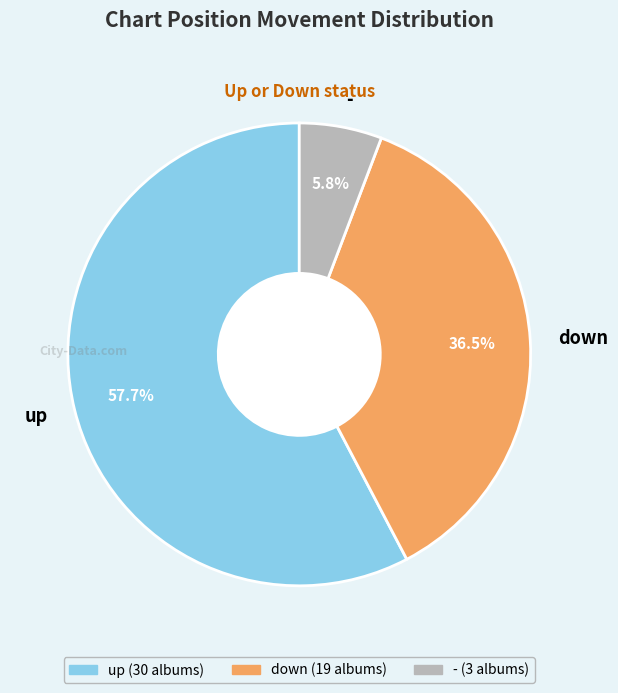

To the nearest percent, what is the average slice percentage?

33%